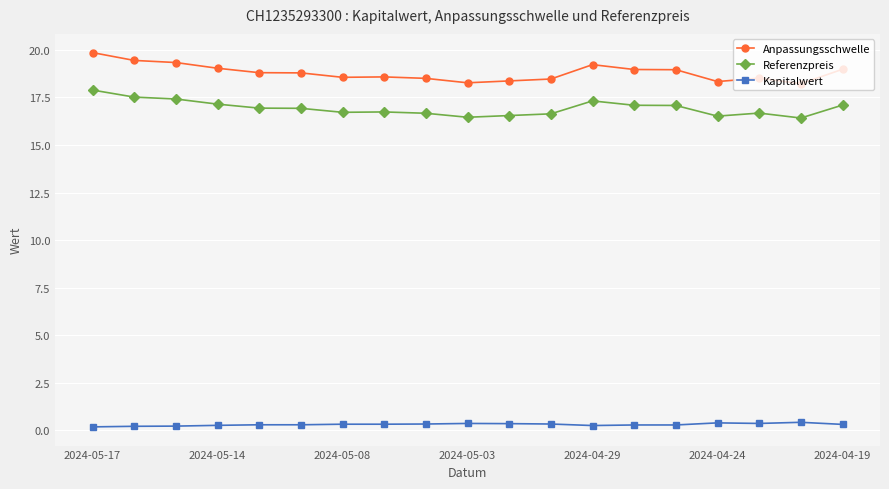

True or false: Kapitalwert and Referenzpreis intersect in this chart.

False